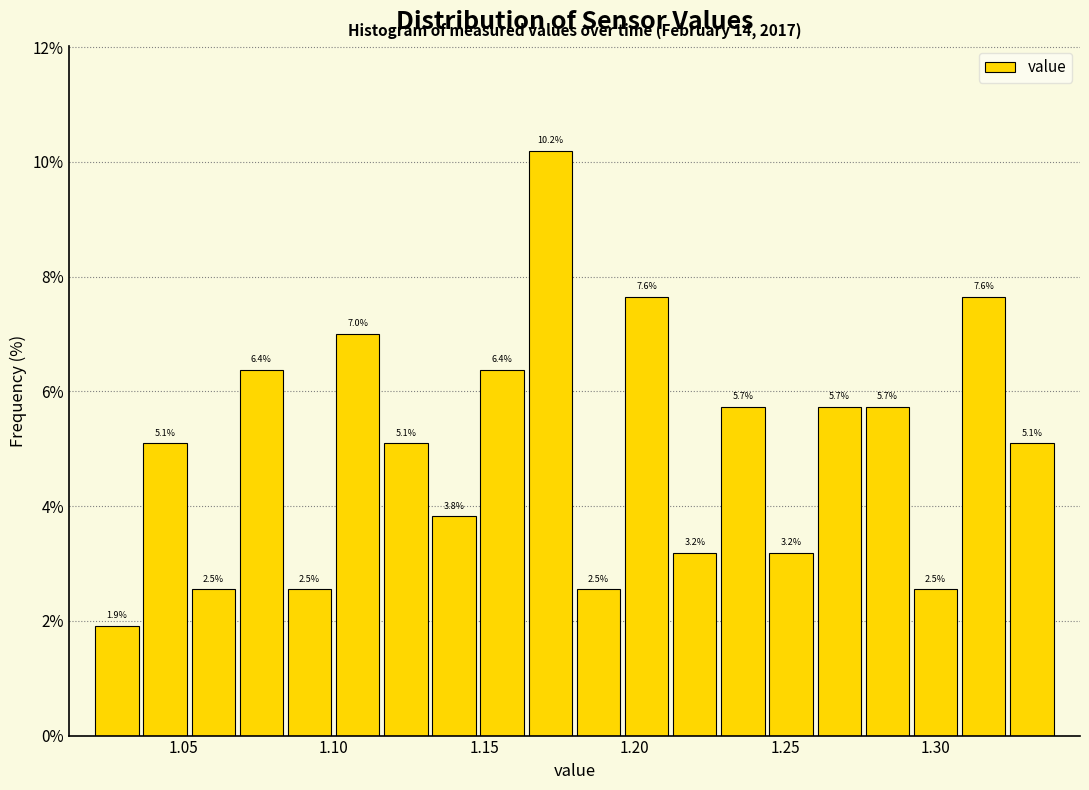

Around what value on the x-axis is the tallest bar? Give the approximate position of its centre, as read against the axis.

1.170